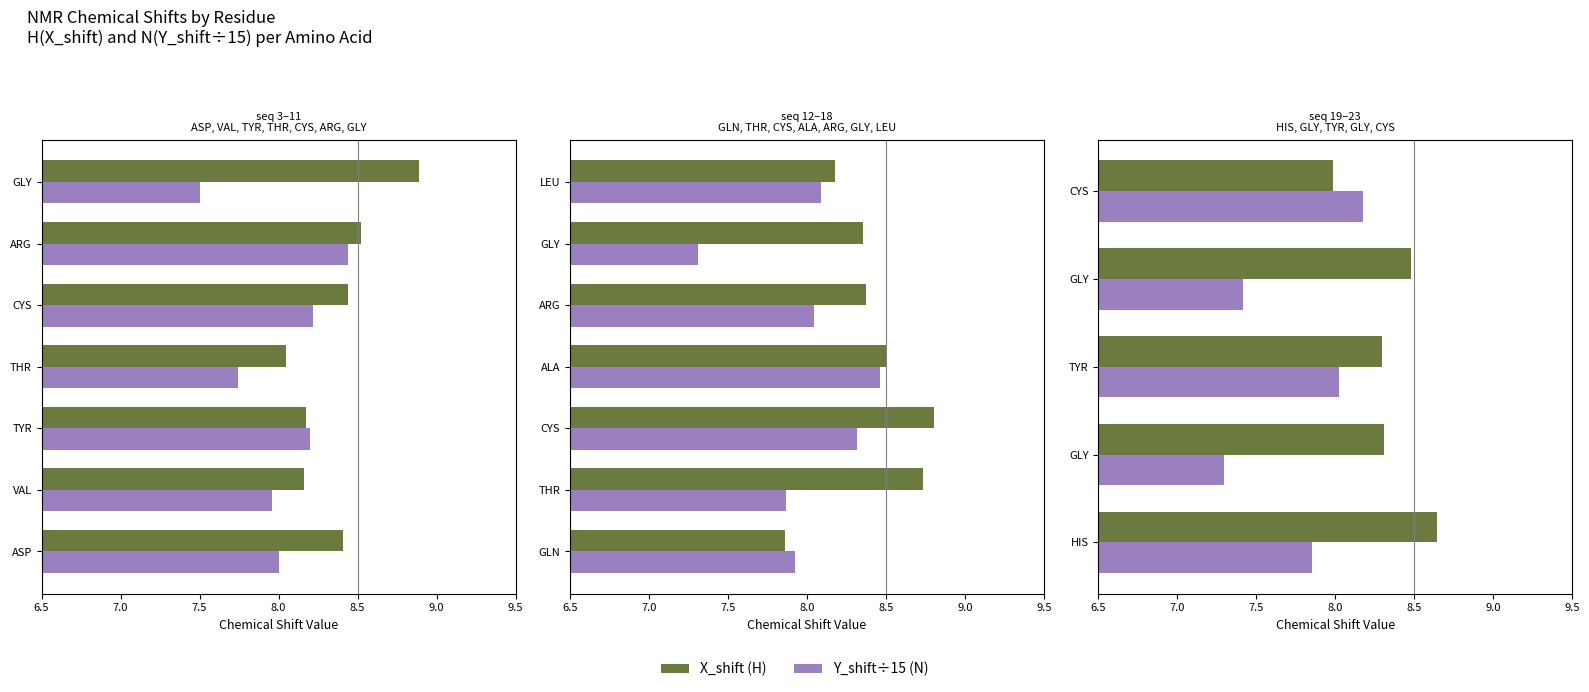

Which series changed the most between TYR and GLY?

Y_shift (÷15)